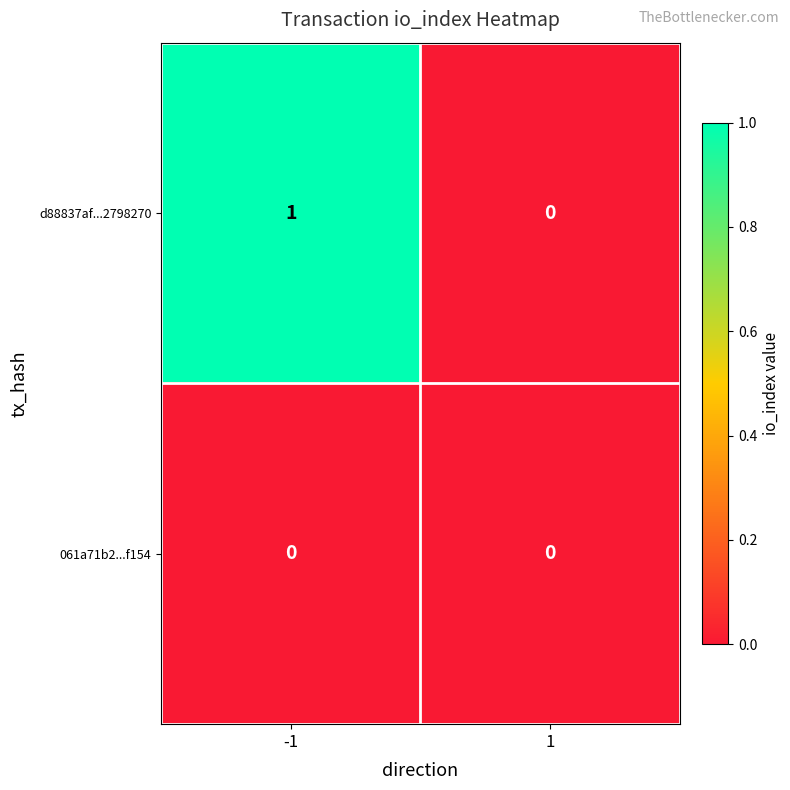

Rank the series by their average value, from lowest to highest.

061a71b2...f154, d88837af...2798270